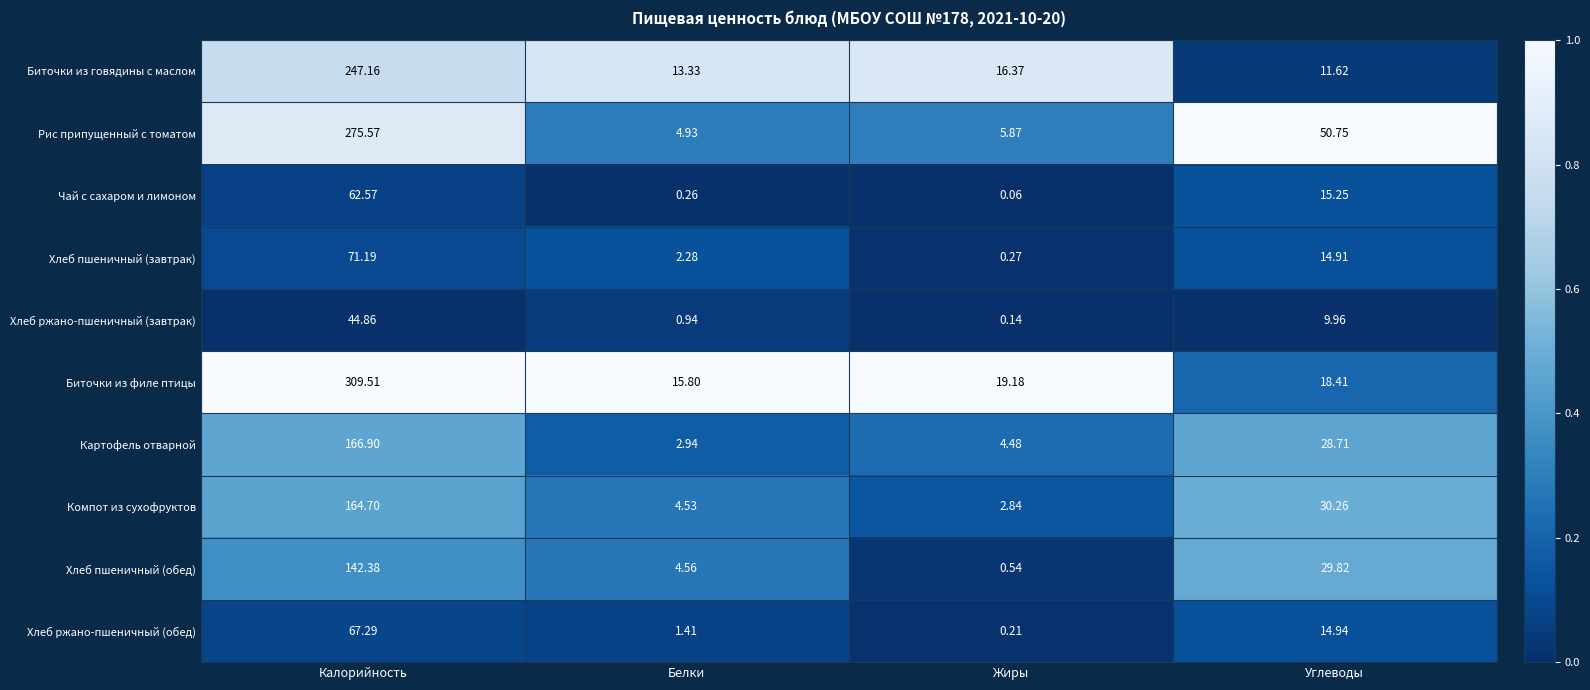

Which series has the largest range (max minus min)?

Биточки из филе птицы